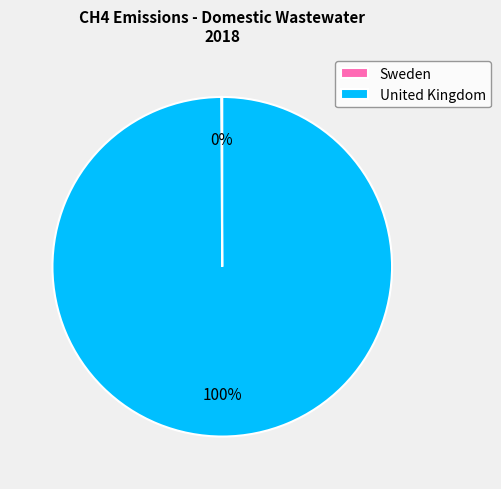

To the nearest percent, what percentage of the pie is United Kingdom?

100%